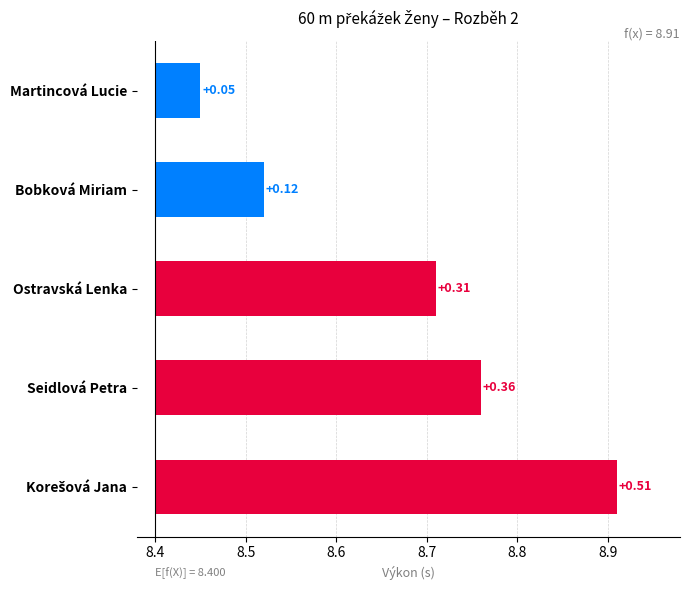

What is the difference between the values at 8.7 and 8.6?

0.2